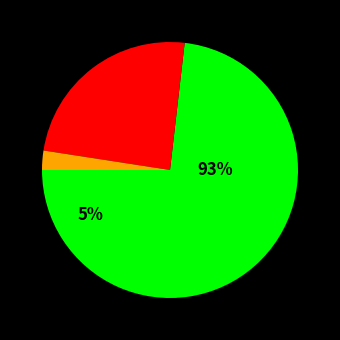

What percentage is NOT represented by 3?

97.5%